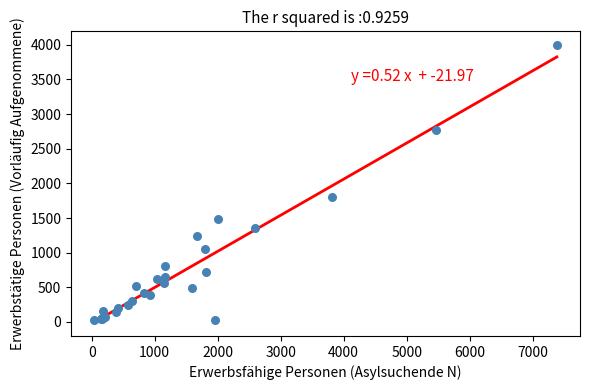

What Y value in the scatter plot is closest to 2010?

1806